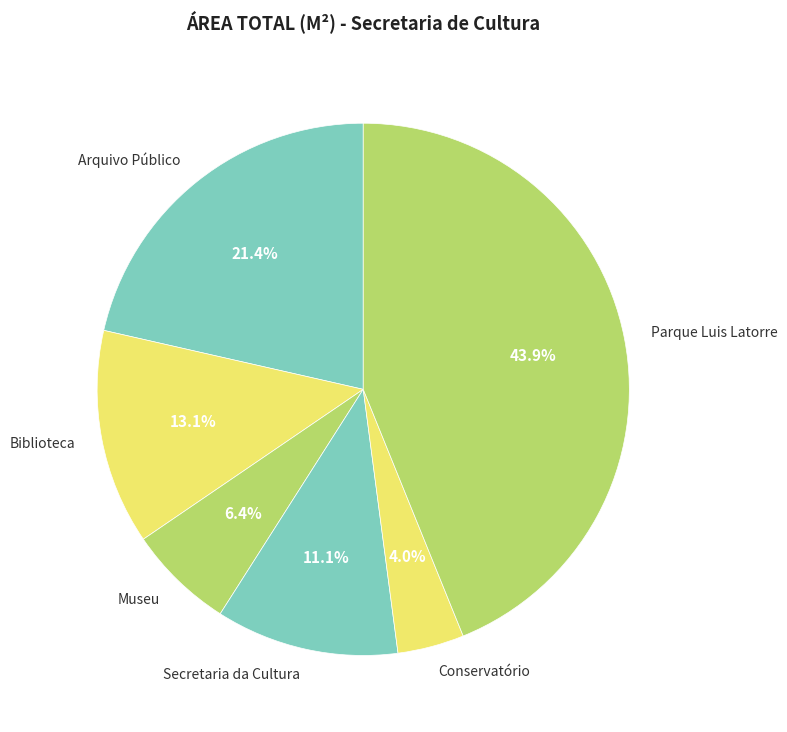

Combined, do Secretaria da Cultura and Biblioteca account for over 50%?

No